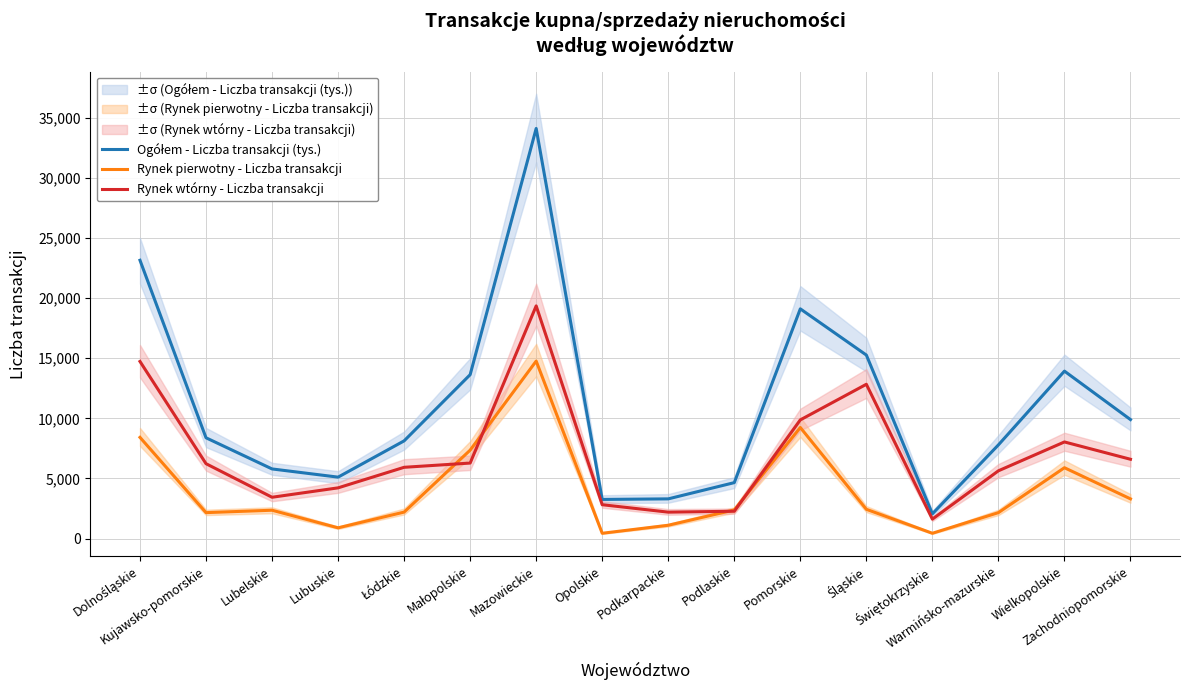

What is the difference between the maximum and minimum values in the Ogółem - Liczba transakcji (tys.) series?

32057